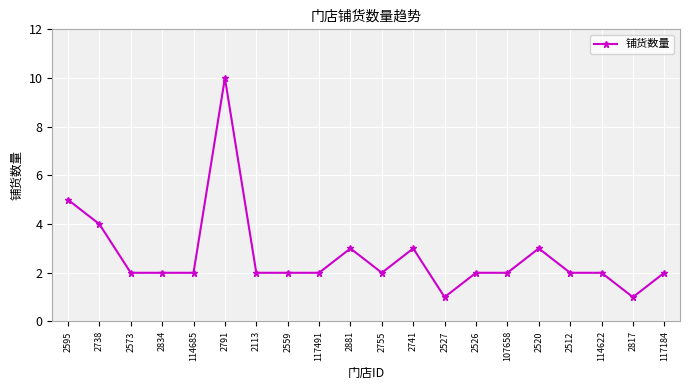

Reading left to right, list all the values displayed in this chart.

5	4	2	2	2	10	2	2	2	3	2	3	1	2	2	3	2	2	1	2